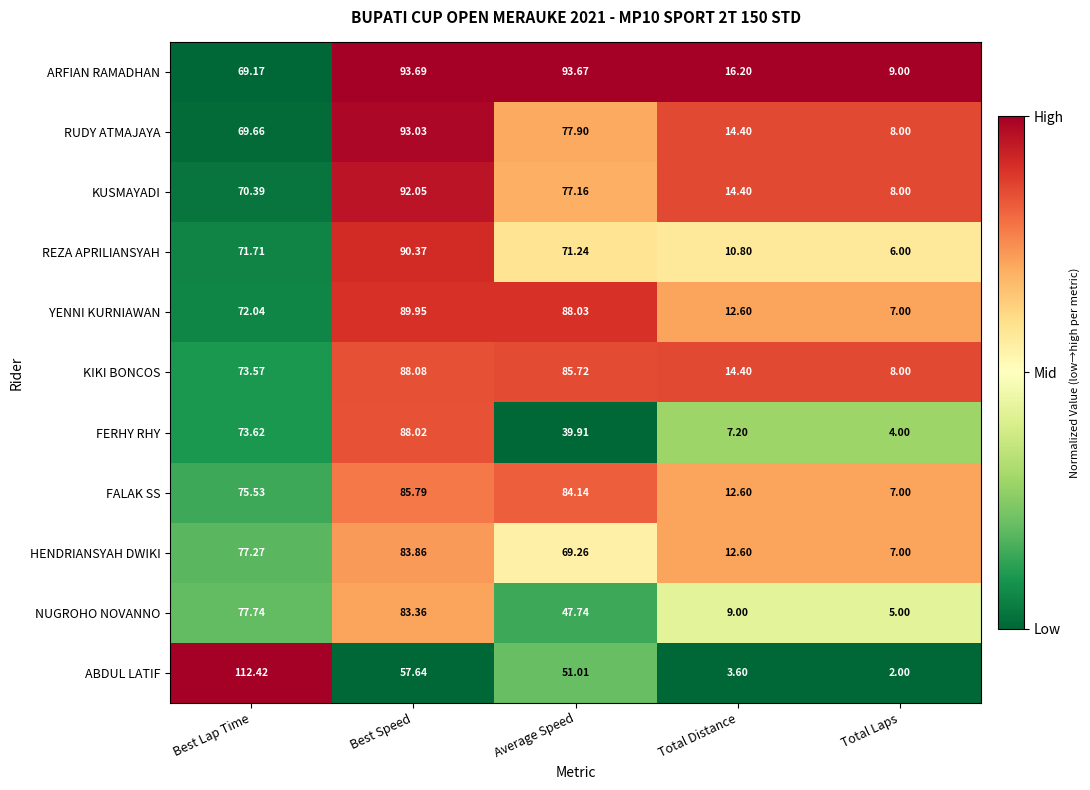

List the series in order of their peak value, lowest first.

NUGROHO NOVANNO, HENDRIANSYAH DWIKI, FALAK SS, FERHY RHY, KIKI BONCOS, YENNI KURNIAWAN, REZA APRILIANSYAH, KUSMAYADI, RUDY ATMAJAYA, ARFIAN RAMADHAN, ABDUL LATIF